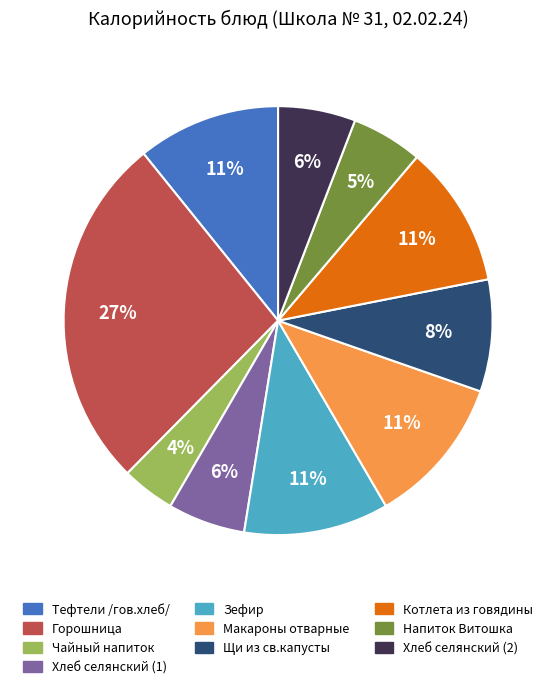

Is it true that Щи из св.капусты is 15% of the pie?

False